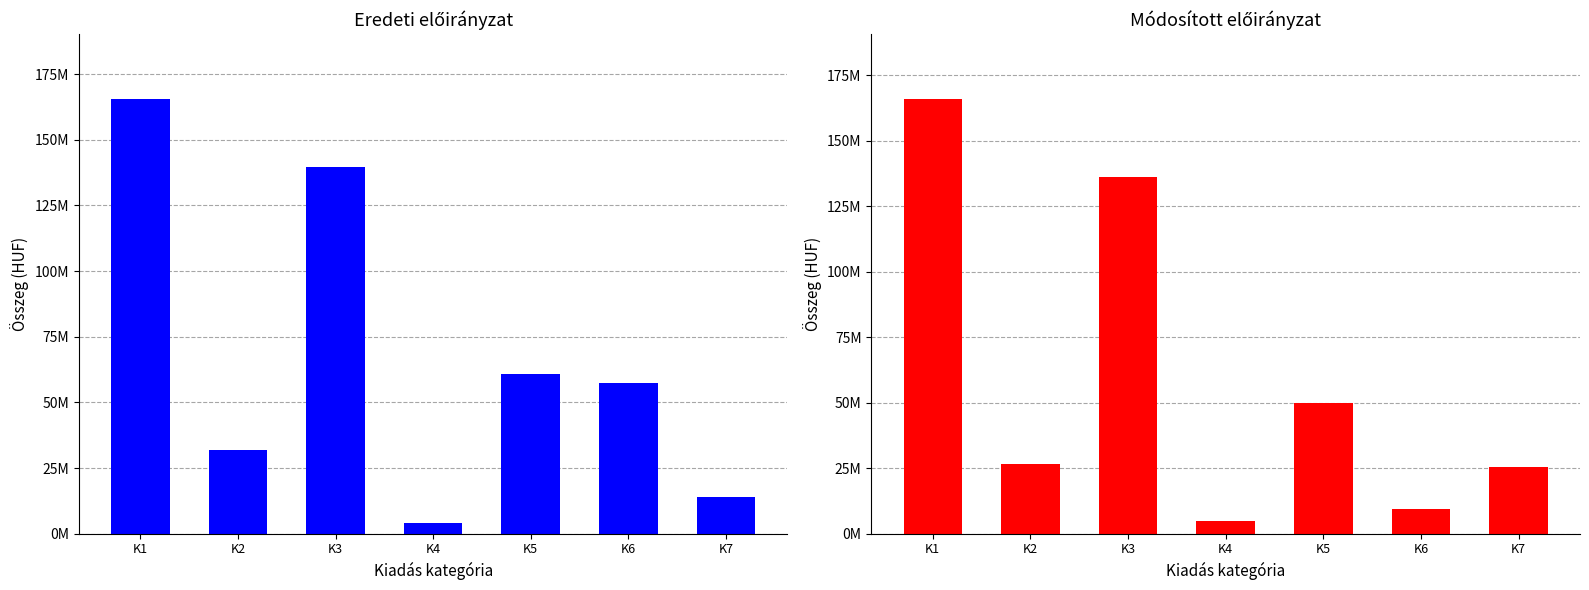

Count the number of categories in the chart.

7